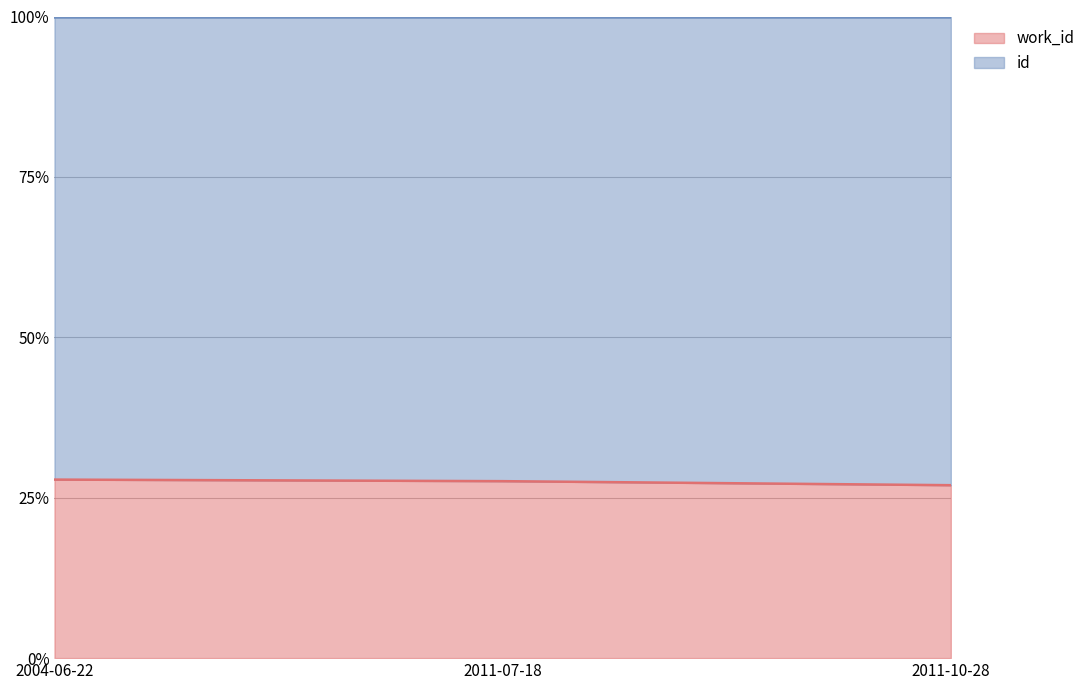

At which label is the value closest to 0?

2011-10-28